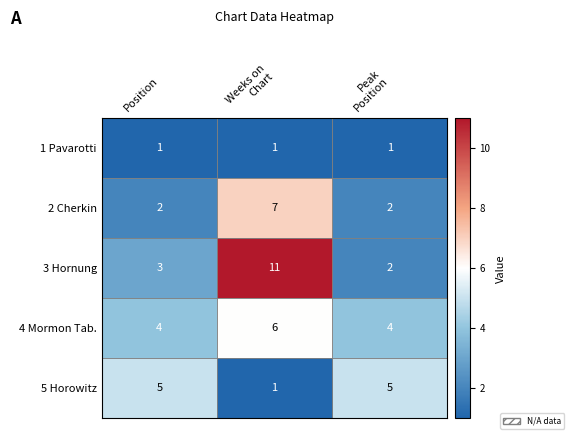

How many 4 Mormon Tab. values are between 4 and 6?

3